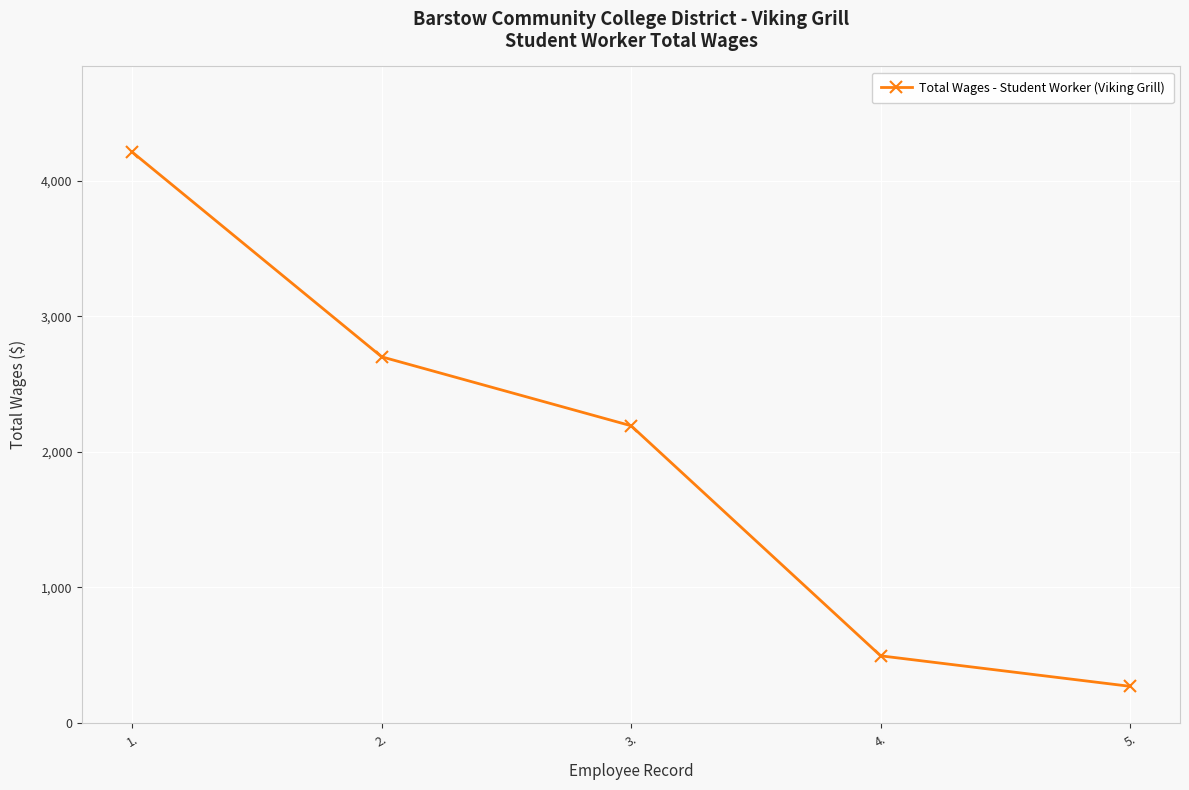

What is the label of the 4th point from the left?

4.